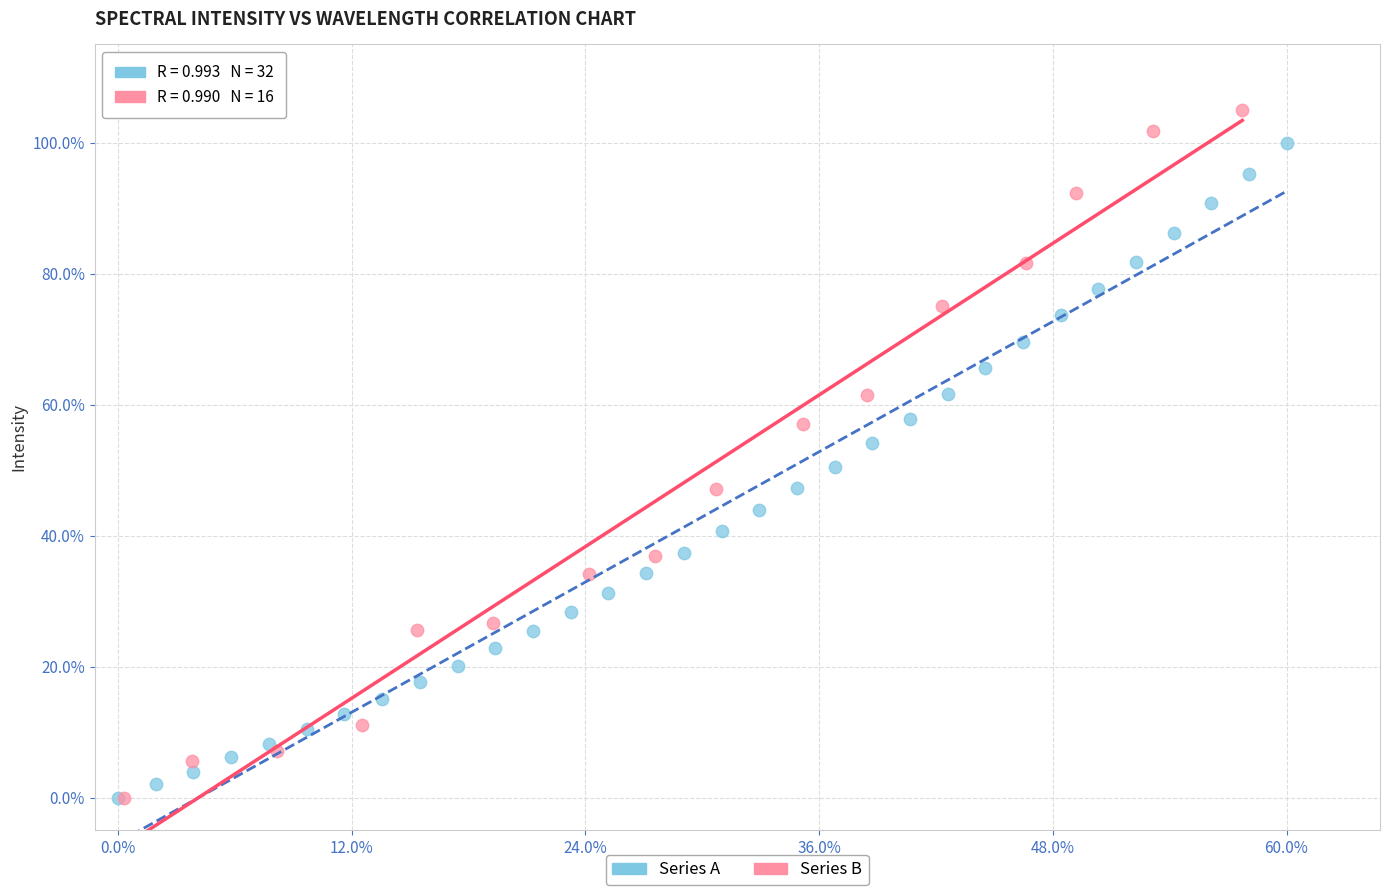

What are all the series names shown in the legend?

Series A, Series B